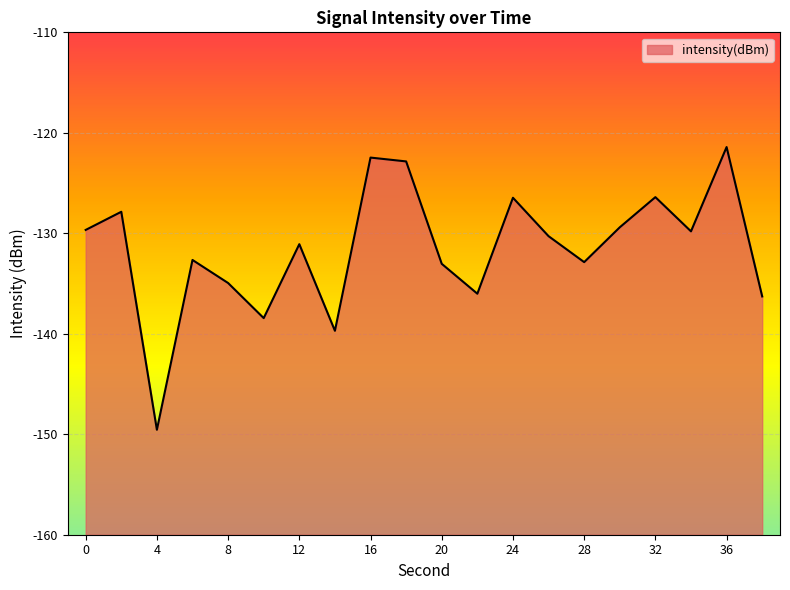

What is the value of the 15th point from the left?

-132.9